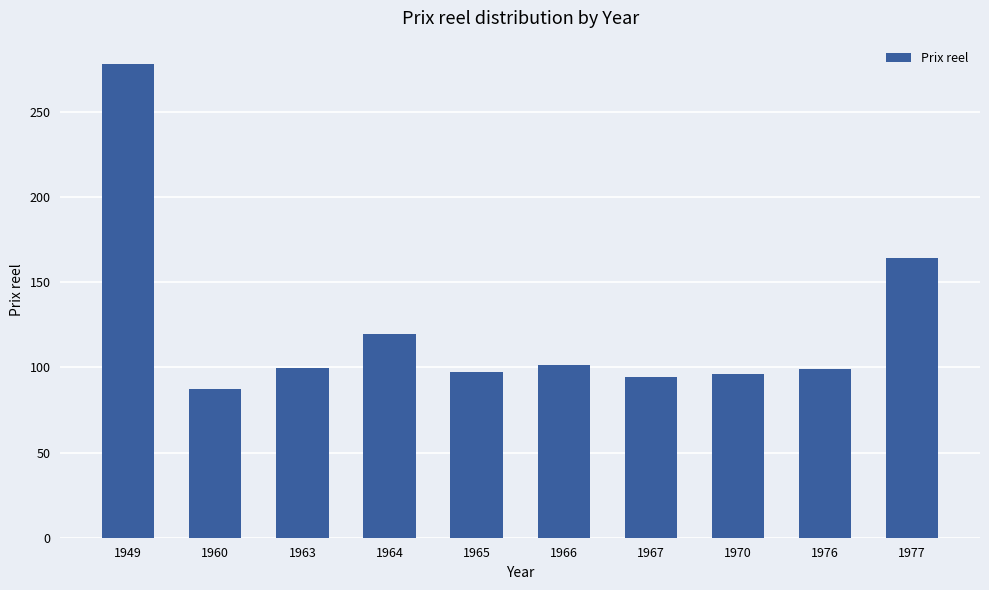

What is the value of the 10th bar from the left?

164.1